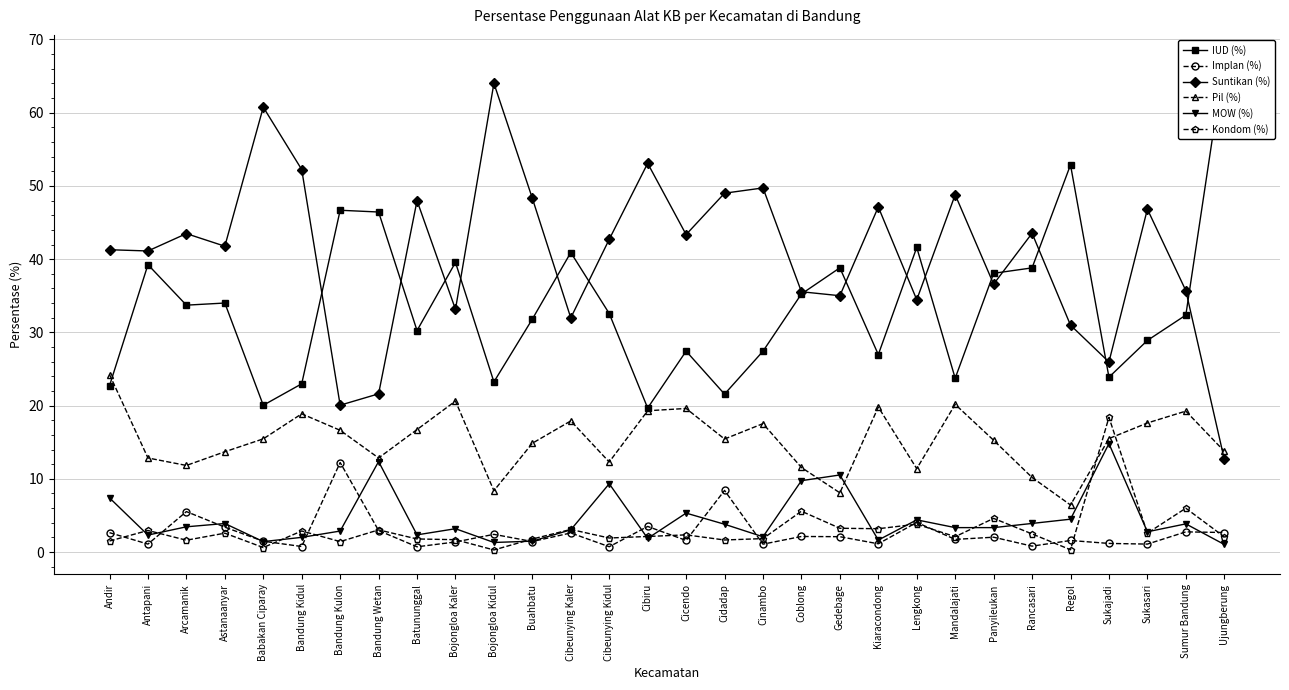

Where is the first local minimum for IUD (%)?

Arcamanik